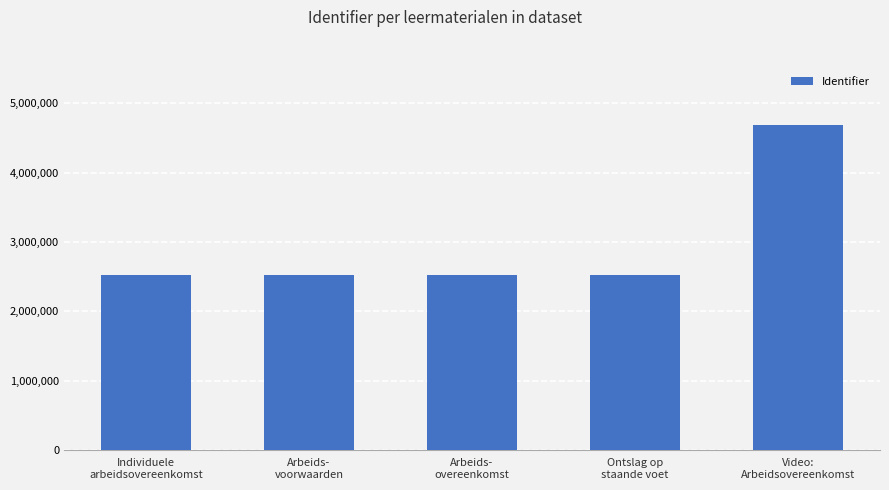

The chart shows a value of 2757722 at Video:
Arbeidsovereenkomst. True or false?

False